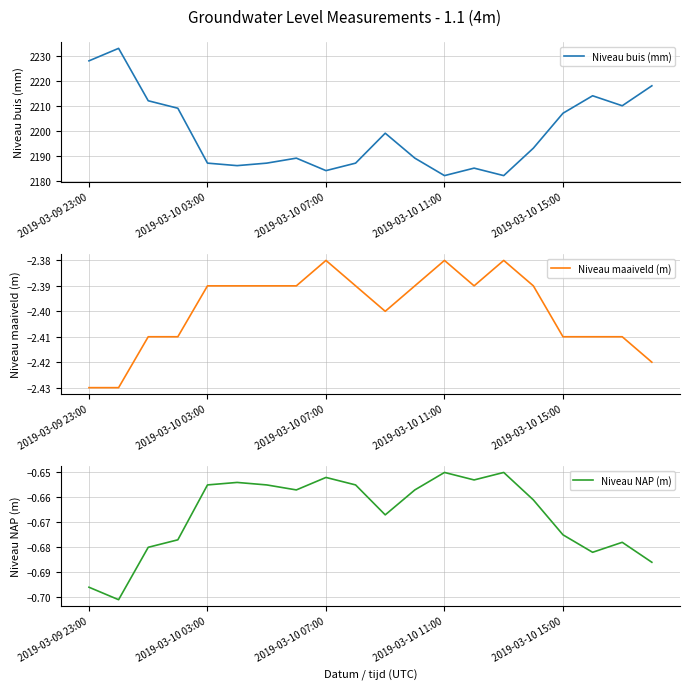

What is the lowest value of the Niveau buis (mm) series?

2182